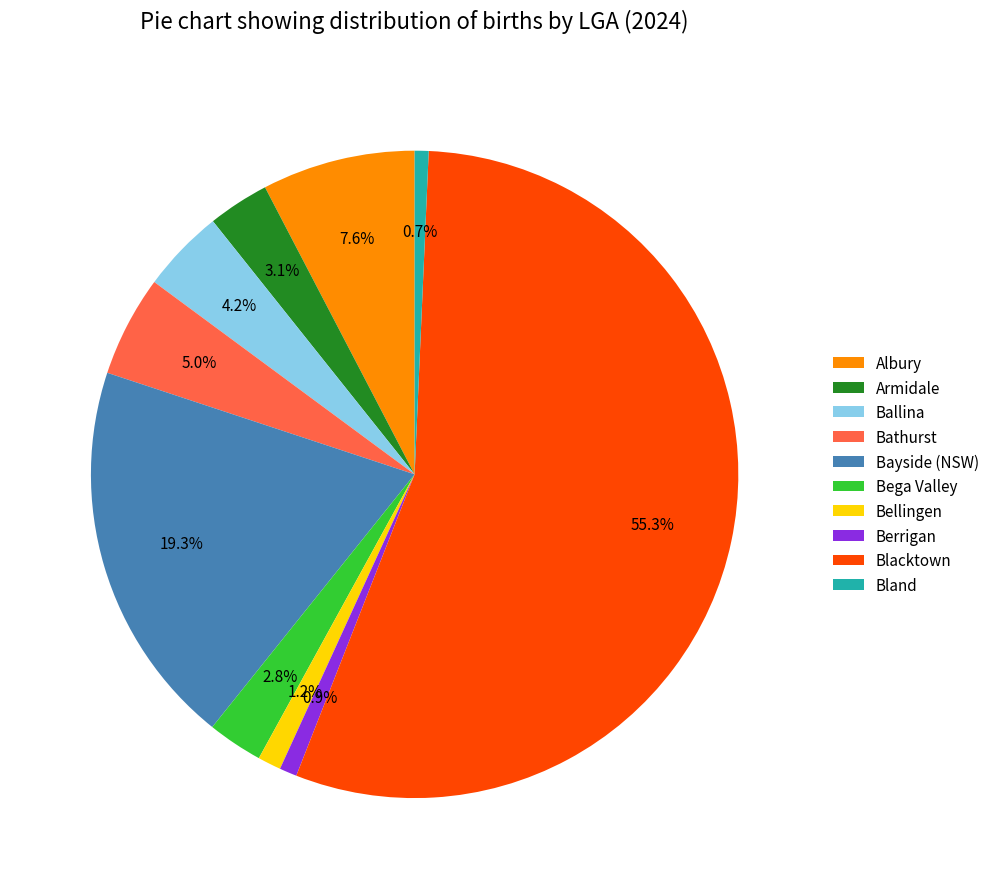

Is Blacktown the majority of the pie?

Yes